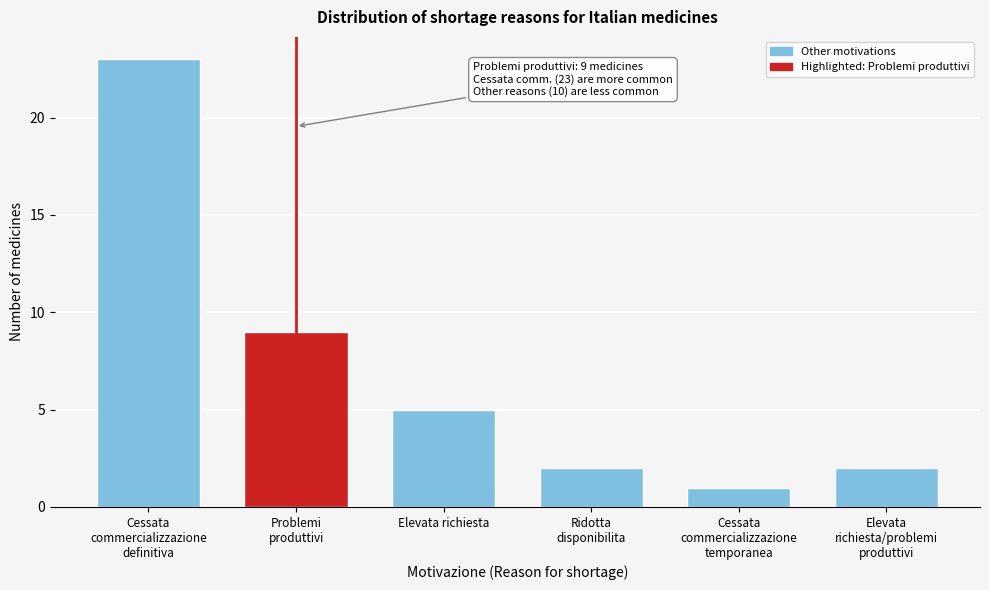

Reading left to right, extract all data points from this chart.

23	9	5	2	1	2